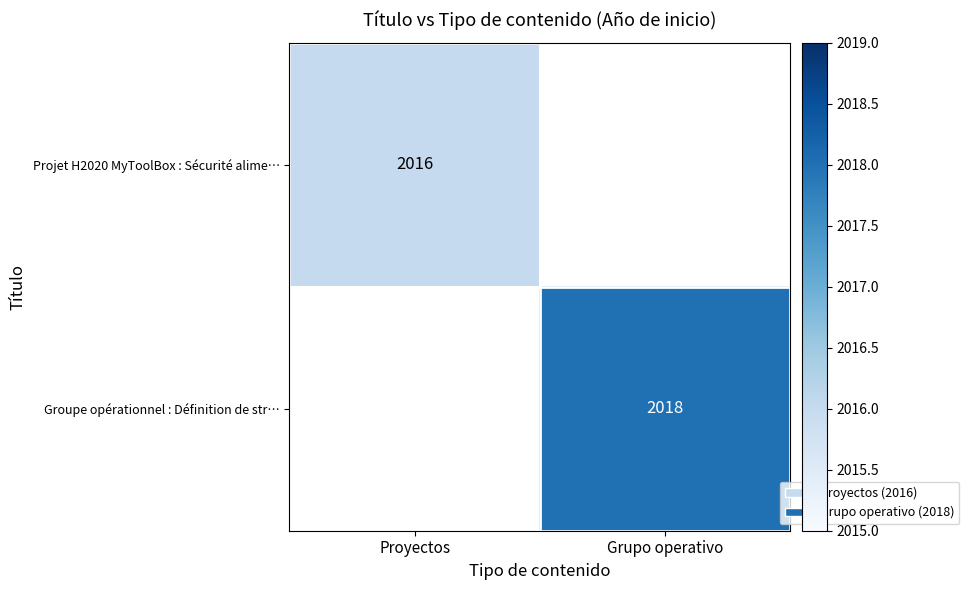

True or false: Groupe opérationnel : Définition de str… has a value of 2948 at Grupo operativo.

False